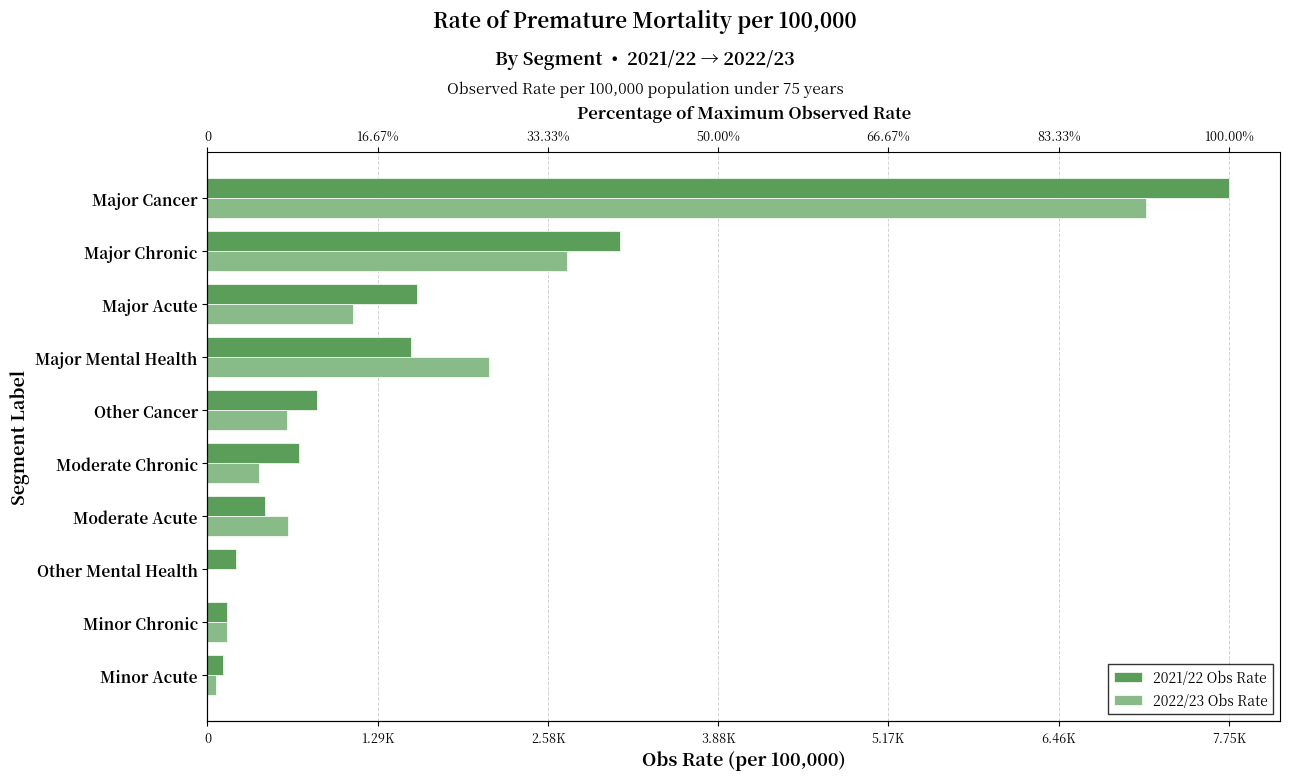

What is the value of the 2021/22 Obs Rate bar at the 5th from the left?

690.9